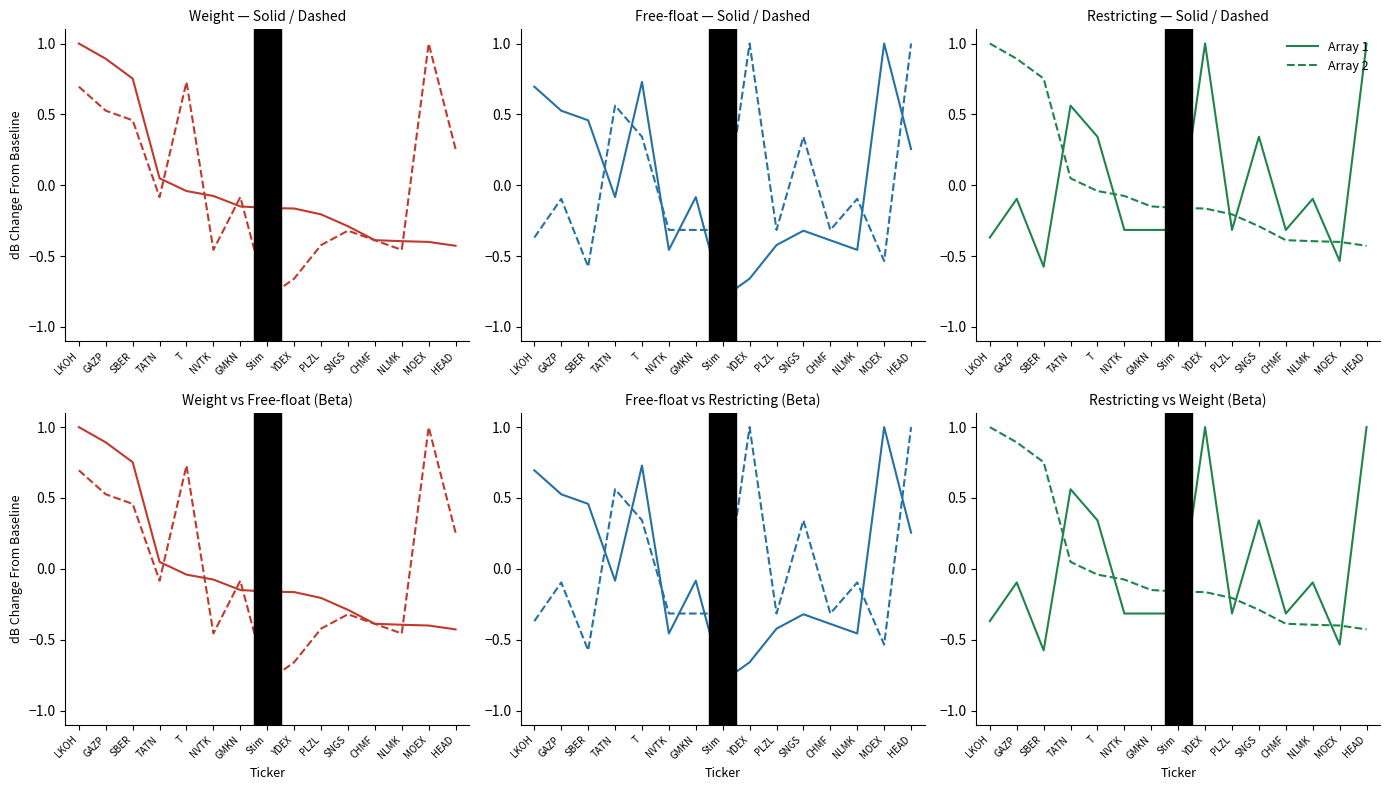

Reading left to right, extract all data points from this chart.

Array 1: LKOH=-0.4	GAZP=-0.1	SBER=-0.6	TATN=0.6	T=0.3	NVTK=-0.3	GMKN=-0.3	Stim=-0.3	YDEX=1.0	PLZL=-0.3	SNGS=0.3	CHMF=-0.3	NLMK=-0.1	MOEX=-0.5	HEAD=1.0
Array 2: LKOH=1.0	GAZP=0.9	SBER=0.8	TATN=0.0	T=-0.0	NVTK=-0.1	GMKN=-0.1	Stim=-0.2	YDEX=-0.2	PLZL=-0.2	SNGS=-0.3	CHMF=-0.4	NLMK=-0.4	MOEX=-0.4	HEAD=-0.4